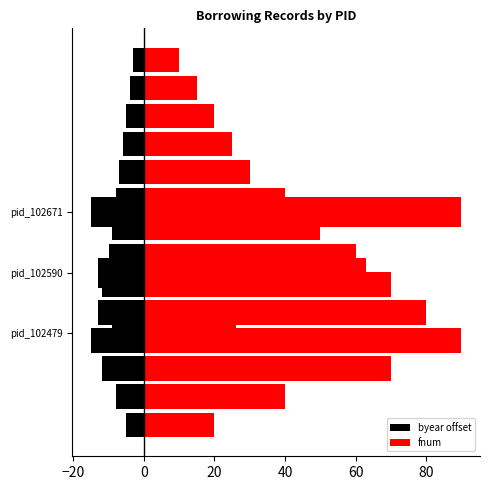

Read the fnum value at pid_102479, to the nearest 5.

25